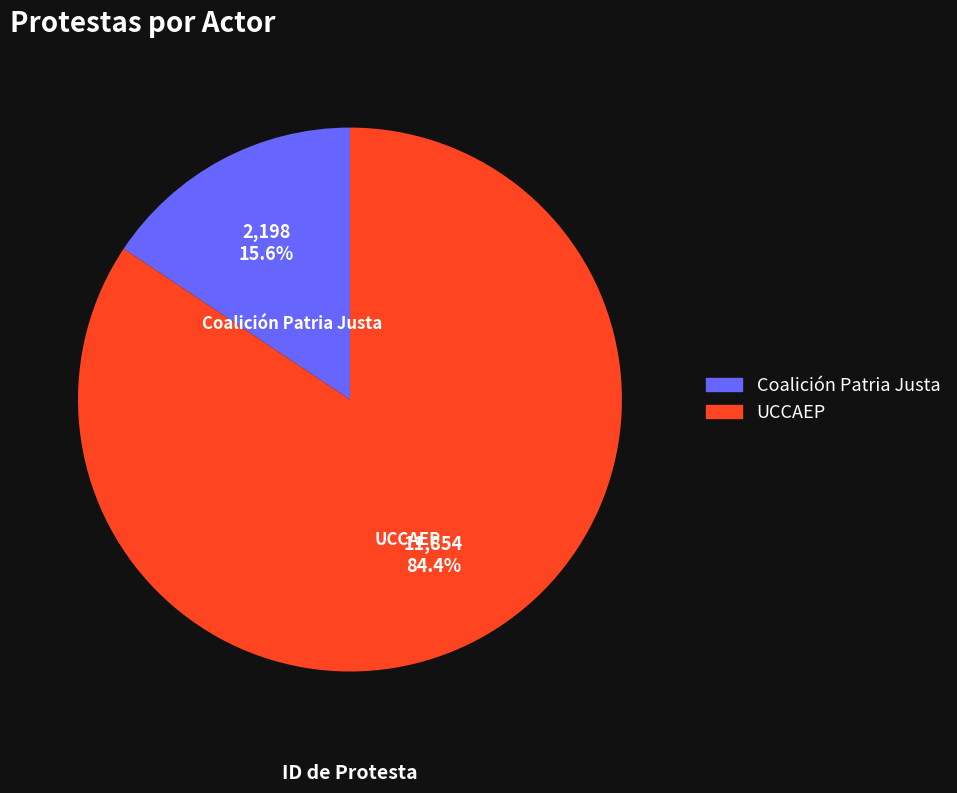

How many segments does this pie chart have?

2